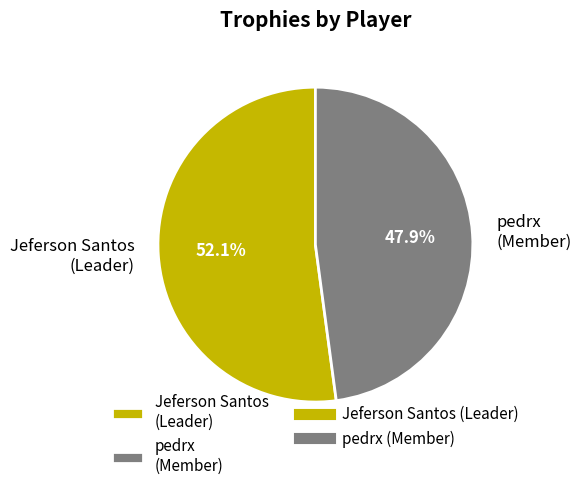

Rank the categories by value from highest to lowest.

Jeferson Santos (Leader), pedrx (Member)